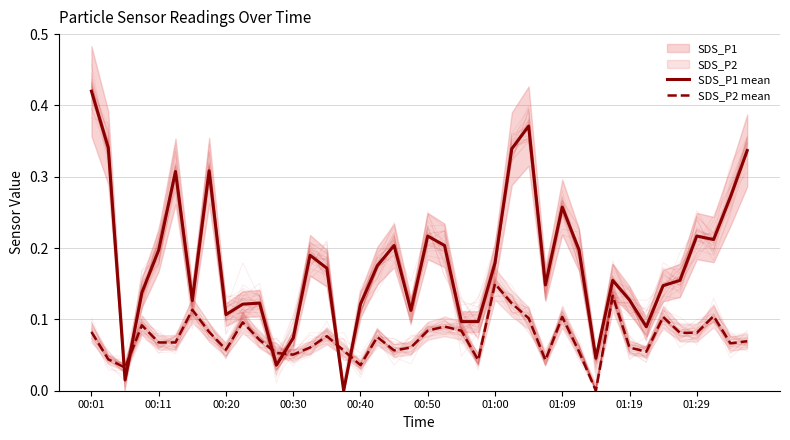

At which category is the sum across all series the highest?

00:01